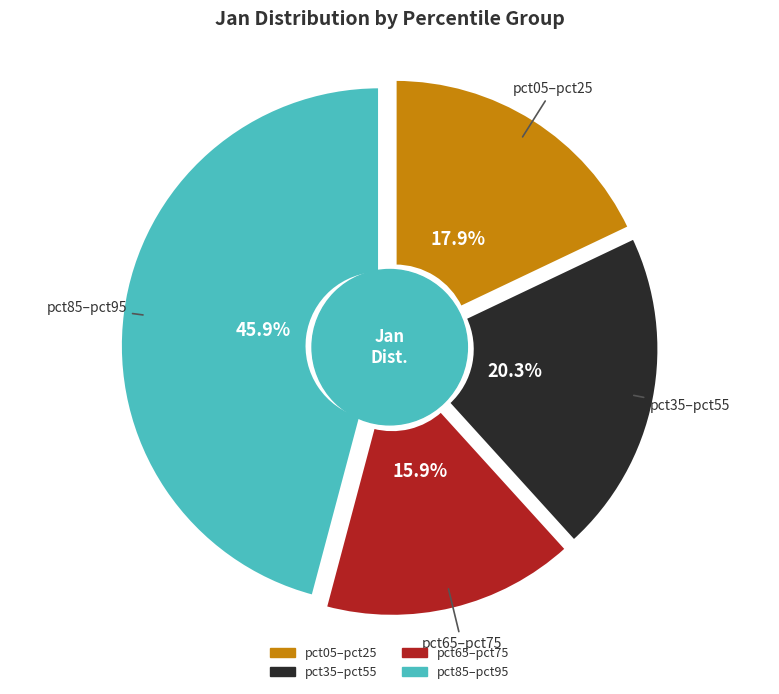

True or false: pct85 accounts for 26% of the total.

False